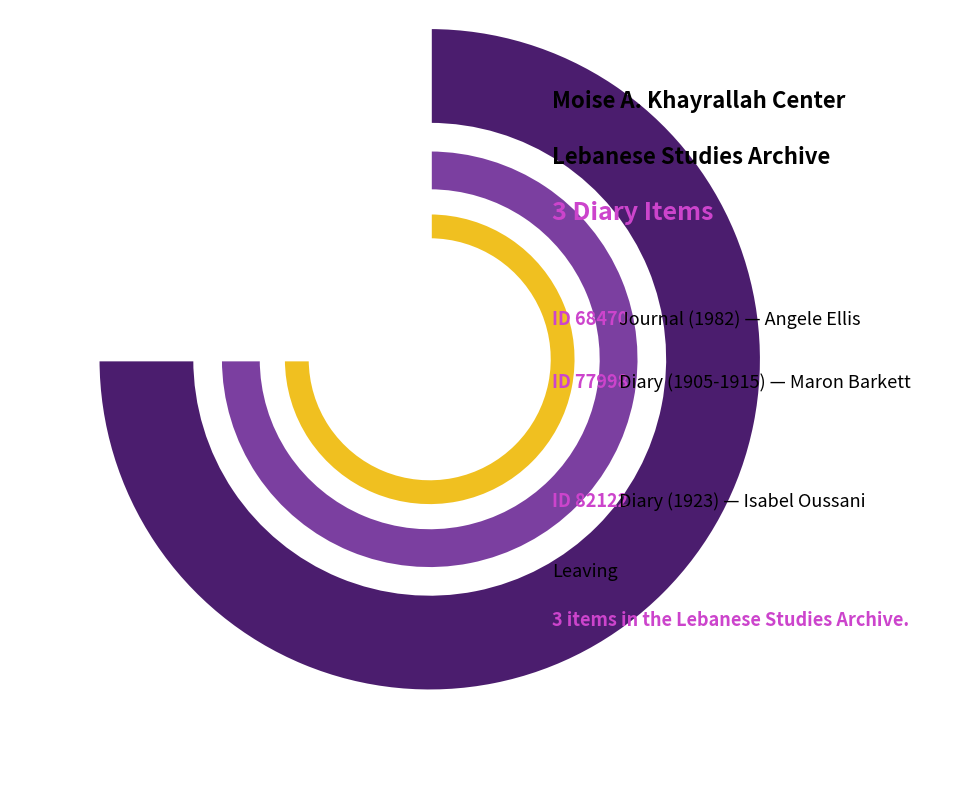

Do Diary of Maron Domit Barkett (kc0022_023) and Journal of Angele Ellis (KEllis2018-358) together represent more than half of the pie?

Yes